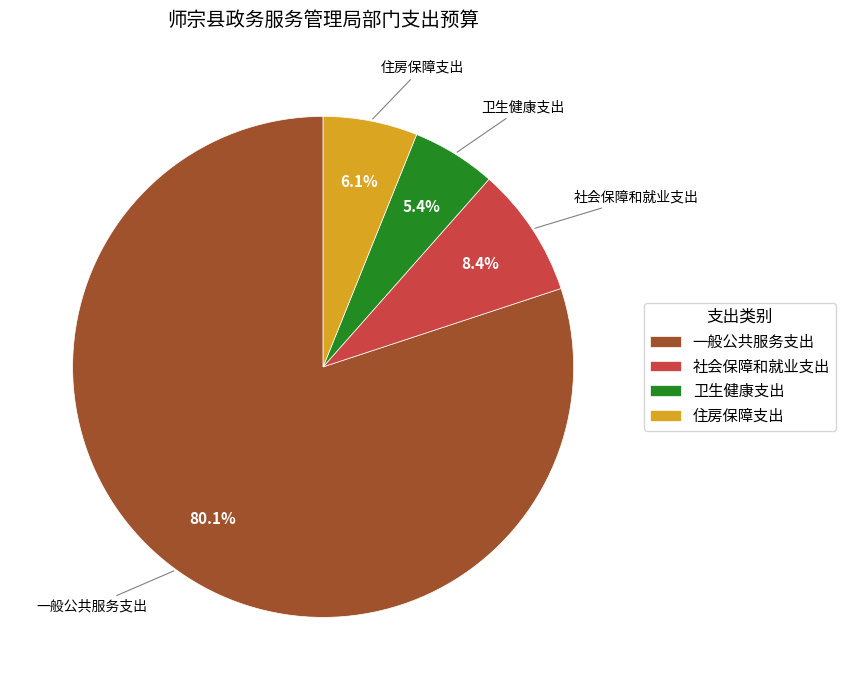

To the nearest percent, what portion does 住房保障支出 represent?

6%